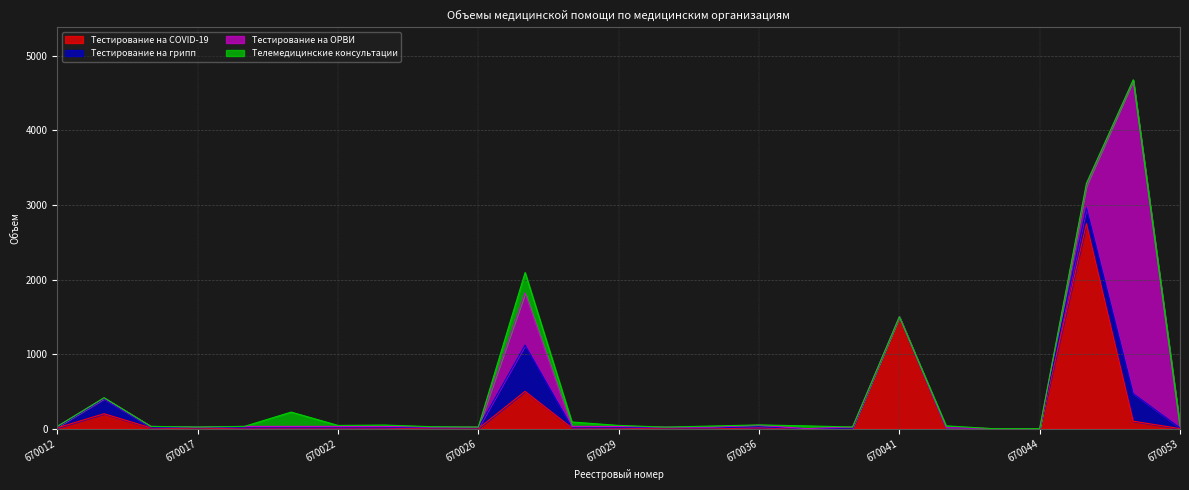

How many values in Тестирование на грипп are above zero?

20